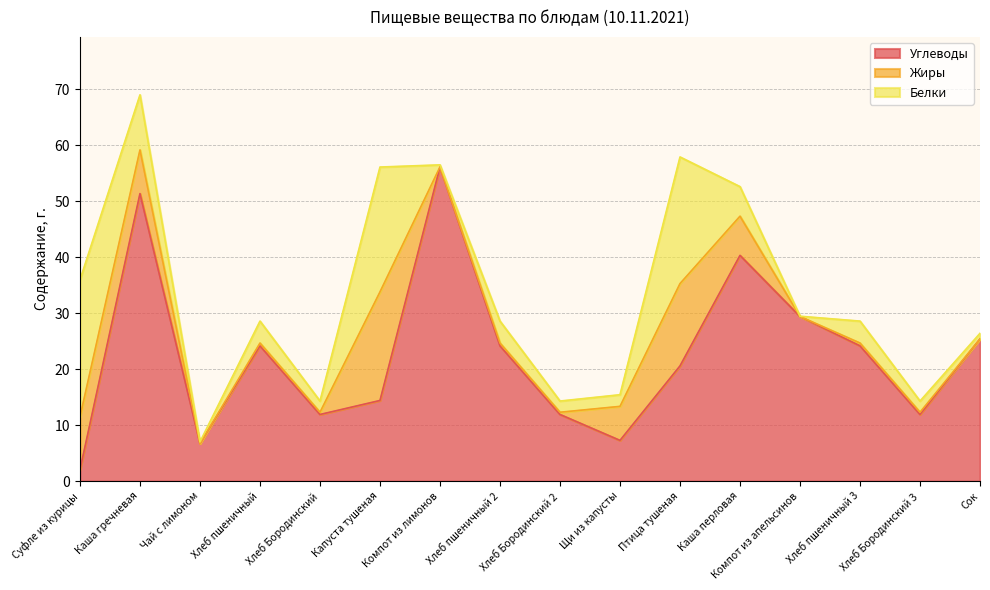

Reading left to right, transcribe all the data shown in this chart.

Углеводы: 2.0	51.4	6.7	24.2	11.9	14.4	56.1	24.2	11.9	7.3	20.6	40.3	29.4	24.2	11.9	25.4
Жиры: 9.4	7.8	0.0	0.5	0.4	19.4	0.0	0.5	0.4	6.1	14.7	7.0	0.0	0.5	0.4	0.0
Белки: 24.5	9.8	0.3	3.9	2.0	22.3	0.4	3.9	2.0	2.1	22.6	5.3	0.1	3.9	2.0	1.0